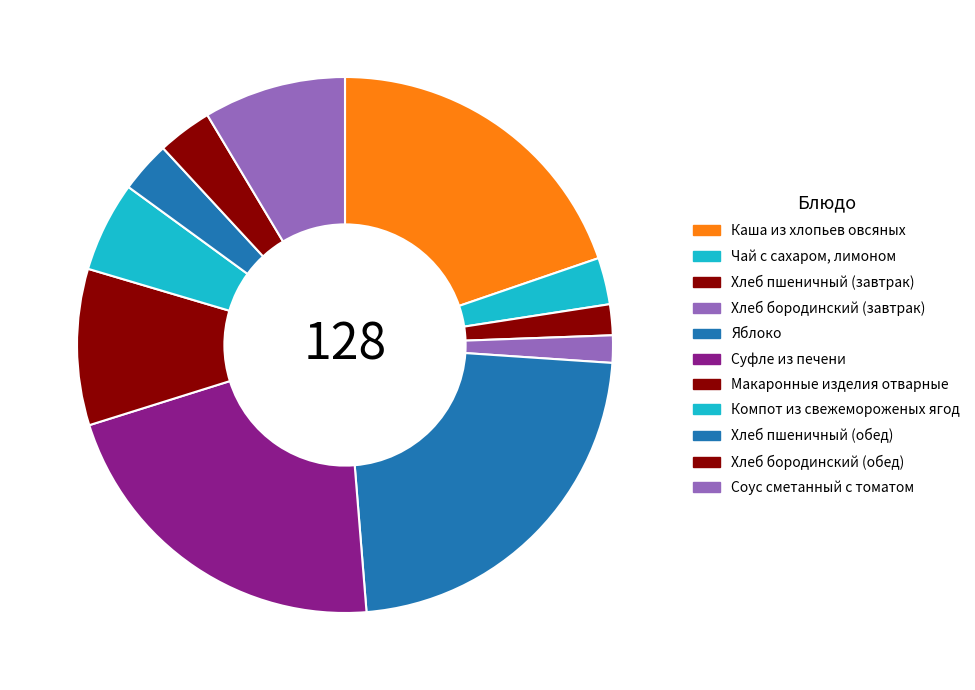

How many slices are in this pie chart?

11